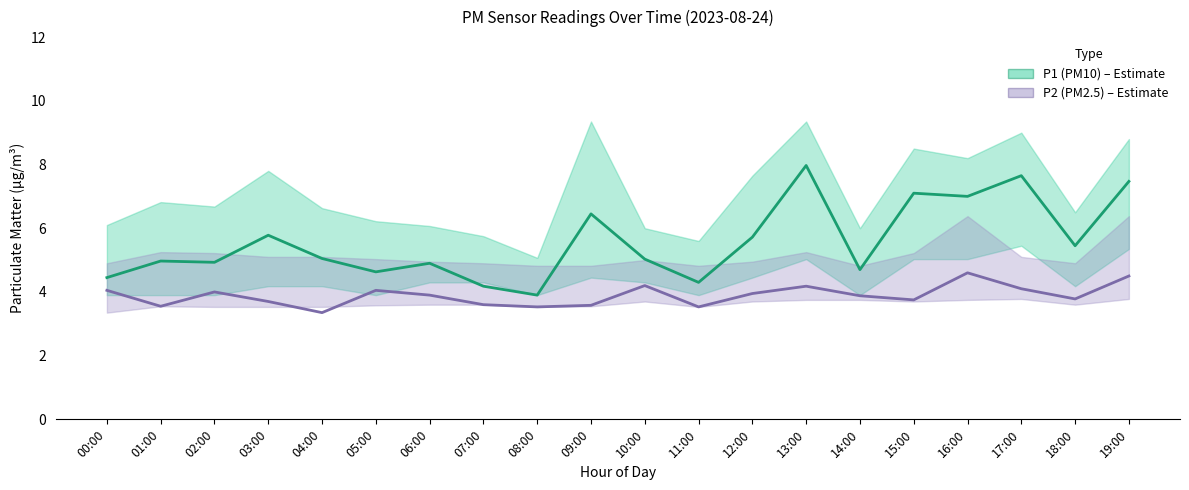

Where is the first local minimum for P1 (PM10)?

02:00